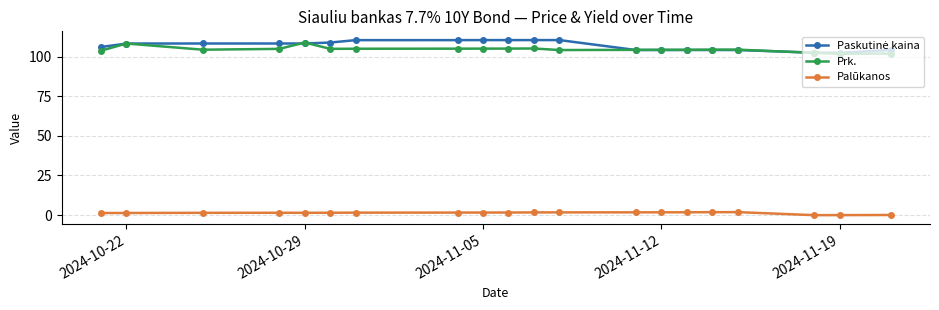

True or false: Paskutinė kaina has more than 2 points higher than both neighbors.

False